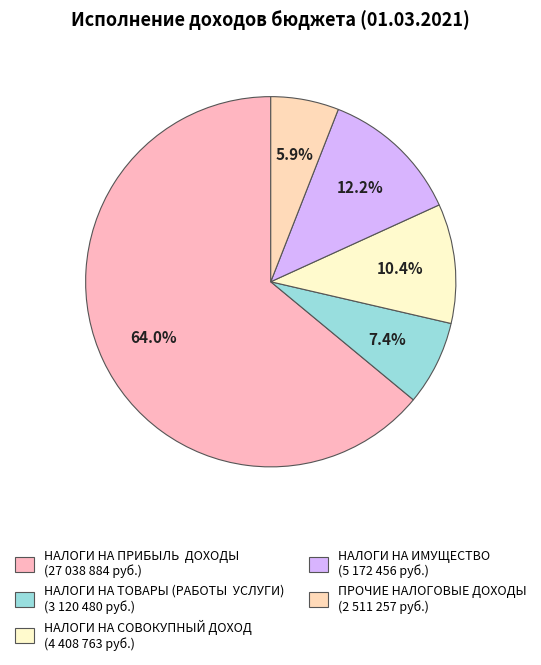

To the nearest percent, what is the difference between the largest and smallest slice percentages?

58%